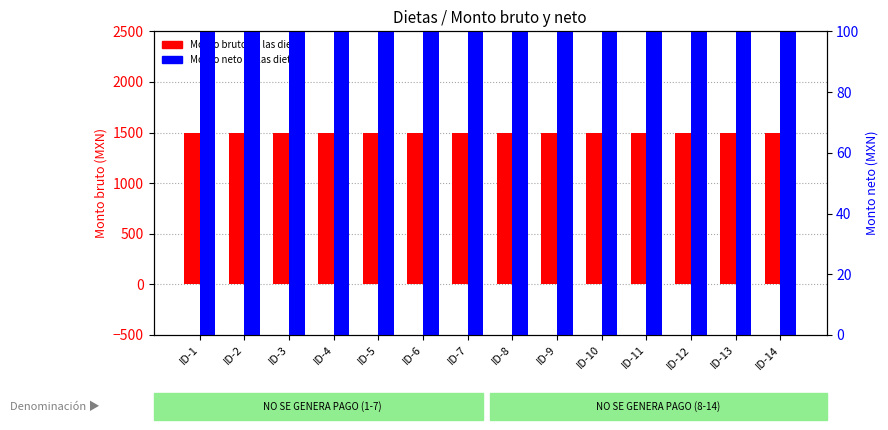

The Monto bruto de las dietas series shows 465 at ID-13. True or false?

False